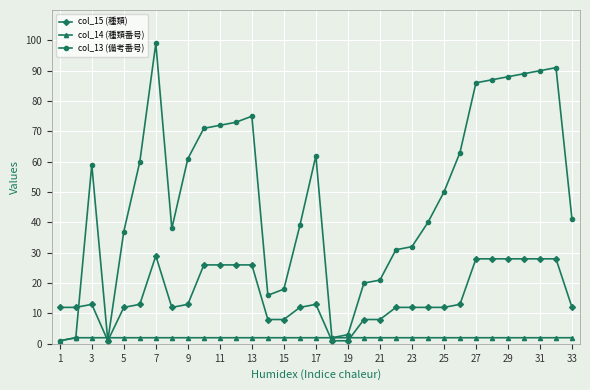

List the series in order of their overall mean, lowest first.

col_14 (種類番号), col_15 (種類), col_13 (備考番号)